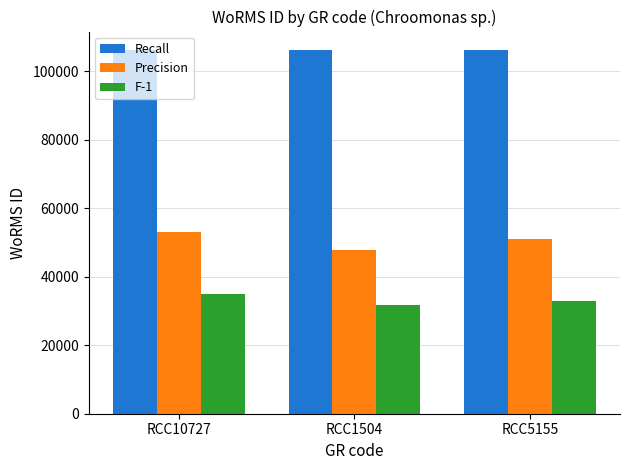

What position from the right is RCC10727?

3